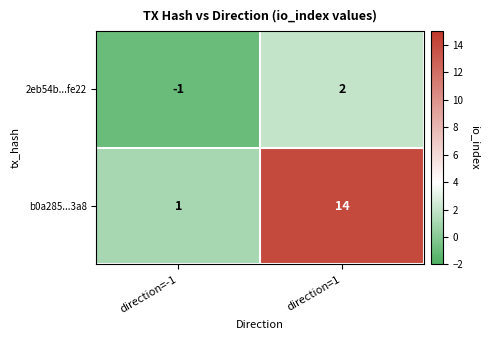

What is the difference between the highest and lowest values at direction=-1?

2